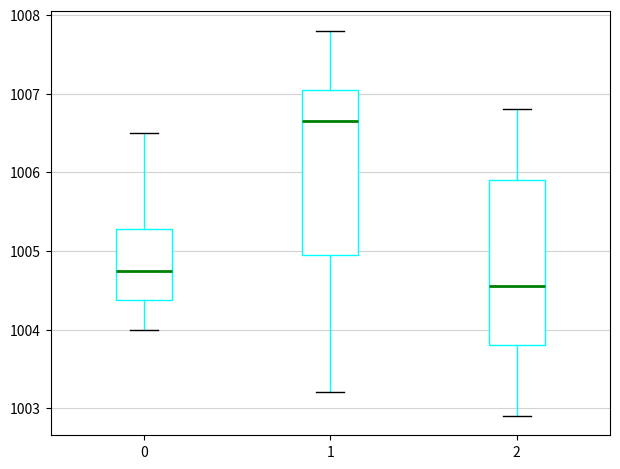

Reading left to right, read every box against the y-axis: the position of its median line, the range the box covers, and the ends of its whiskers. The values are not printed on the chart, so give them approximately, as read against the axis.

0: median 1004.8, box 1004.4 to 1005.3, whiskers 1004.0 to 1006.5
1: median 1006.7, box 1005.0 to 1007.1, whiskers 1003.2 to 1007.8
2: median 1004.6, box 1003.8 to 1005.9, whiskers 1002.9 to 1006.8